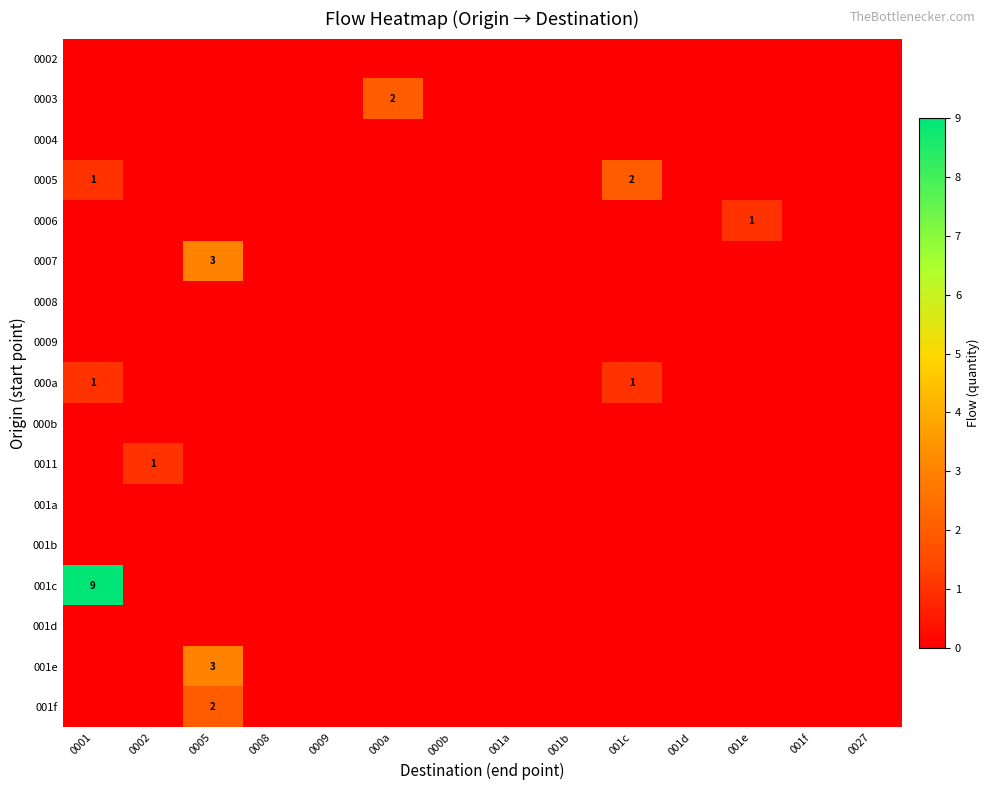

At which category is the sum across all series the highest?

0001